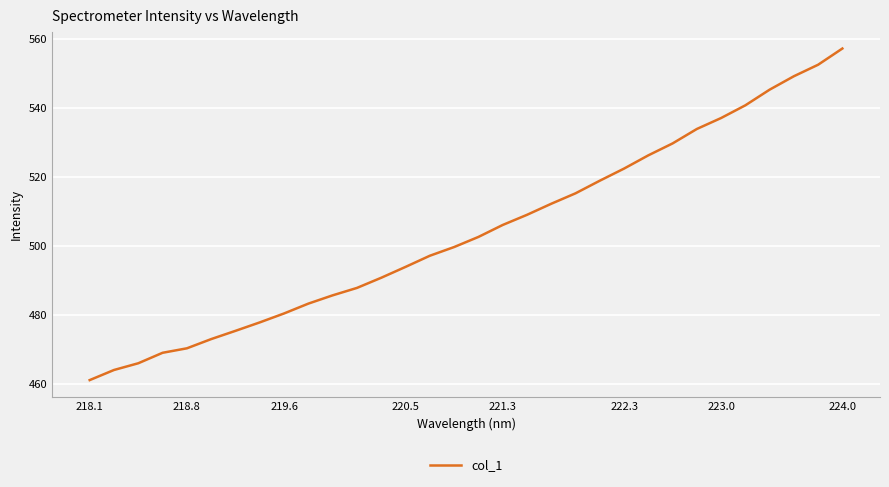

What is the difference between the maximum and minimum values?

96.1